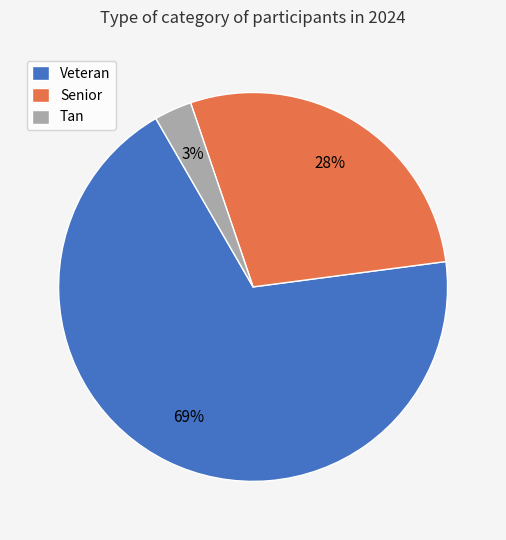

To the nearest percent, what is the average slice percentage?

33%